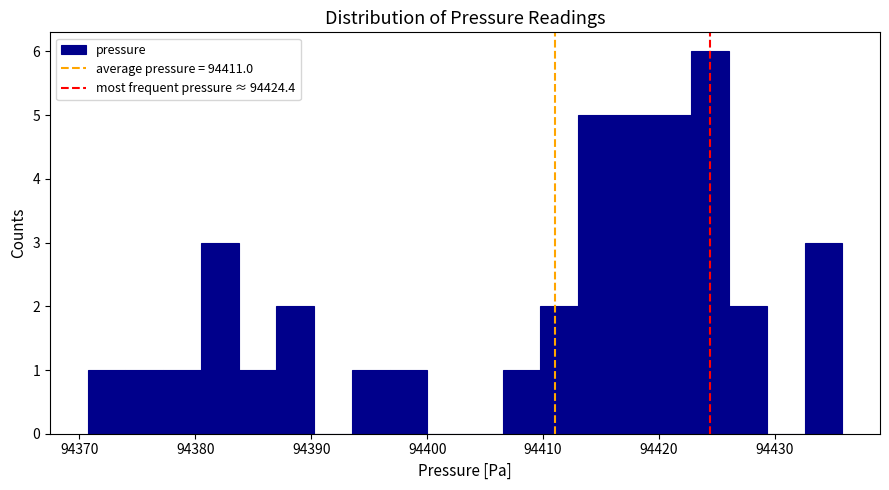

Read against the x-axis, roughly where is the centre of the tallest bar?

94424